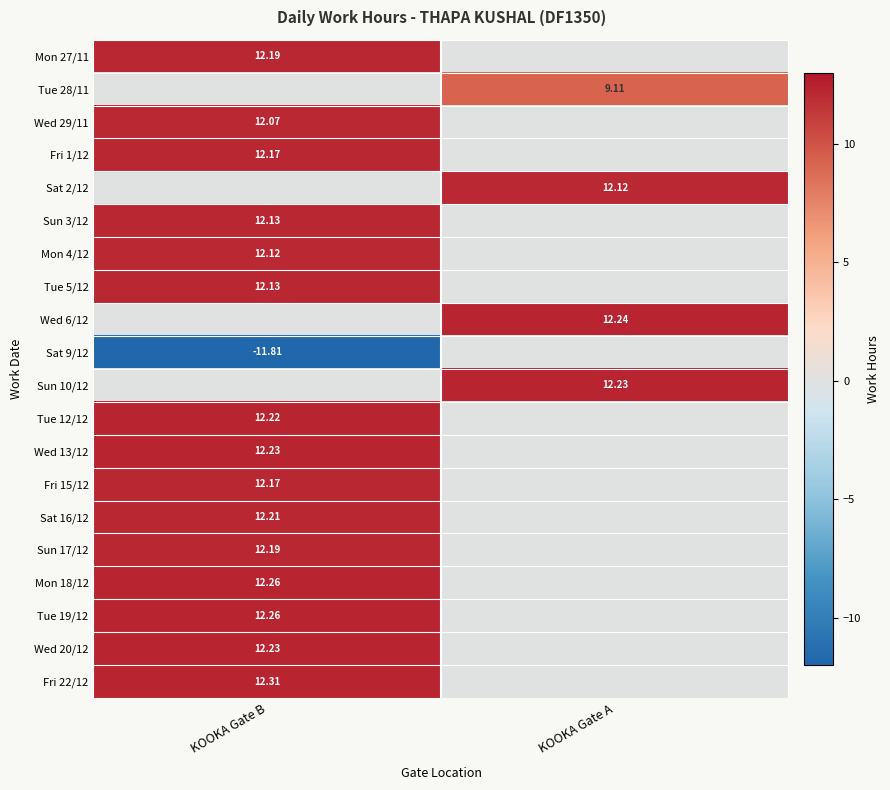

What is the difference between the highest and lowest values at KOOKA Gate B?

24.1